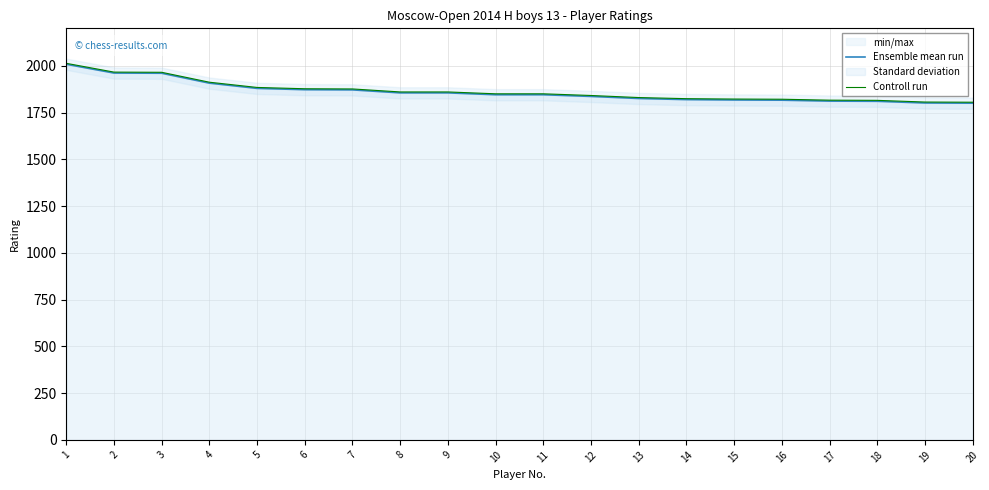

True or false: Ensemble mean run and Controll run intersect in this chart.

False